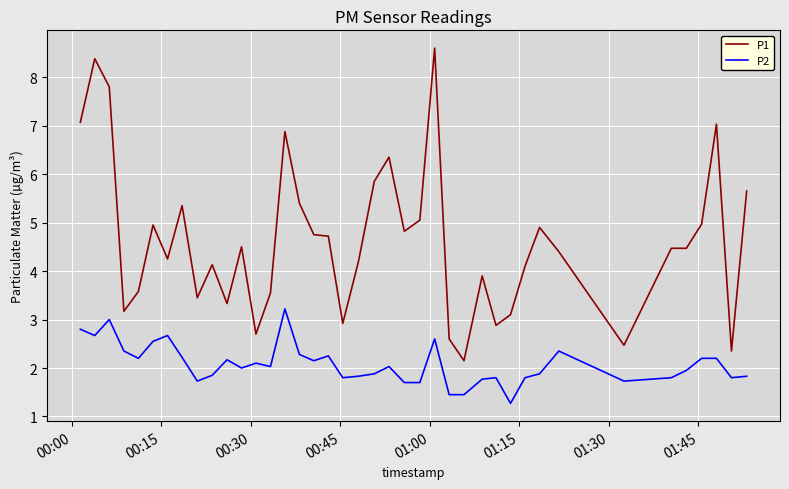

What is the greatest value displayed?

8.6